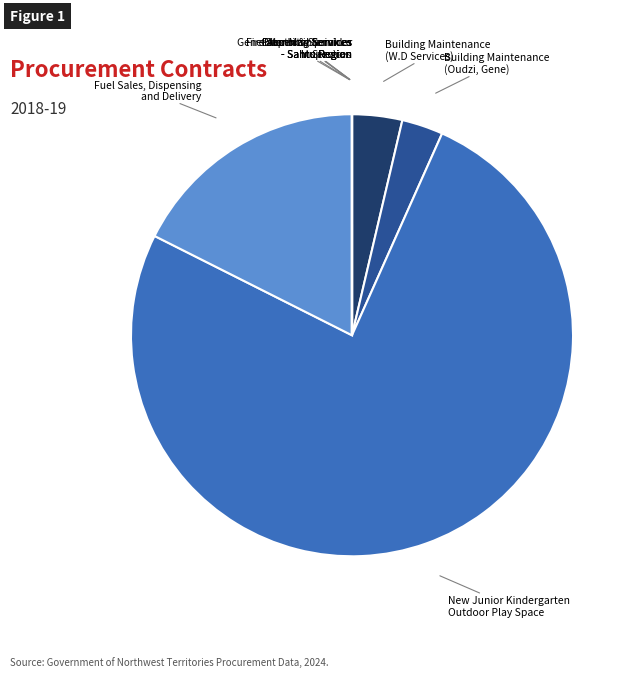

Which category has the smallest portion of the pie?

Electrical Services
- Sahtu Region